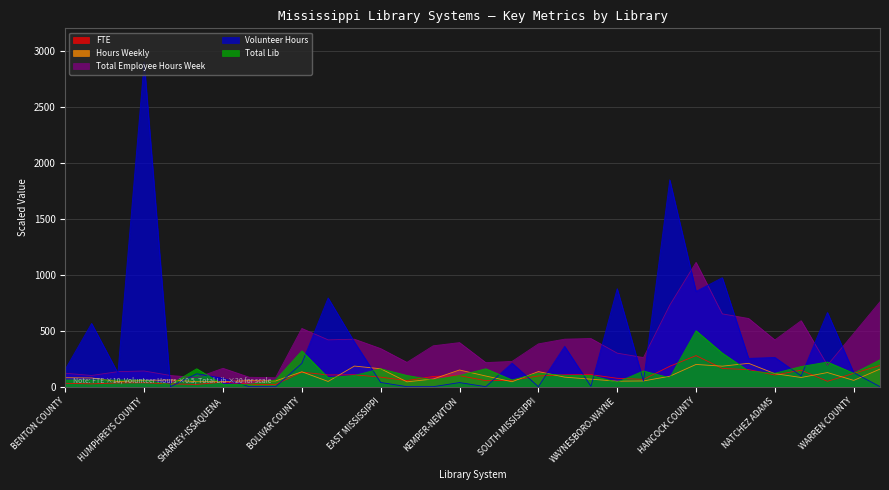

How many lines are shown in the chart?

5